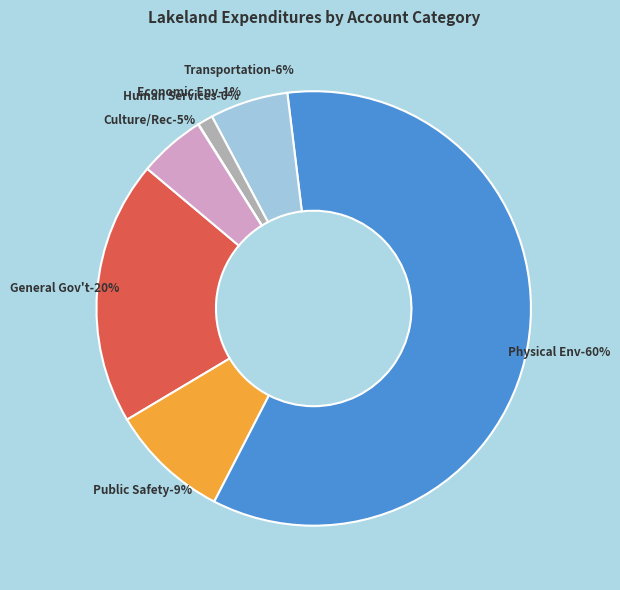

What percentage do Human Services and Physical Environment together represent?

59.5%